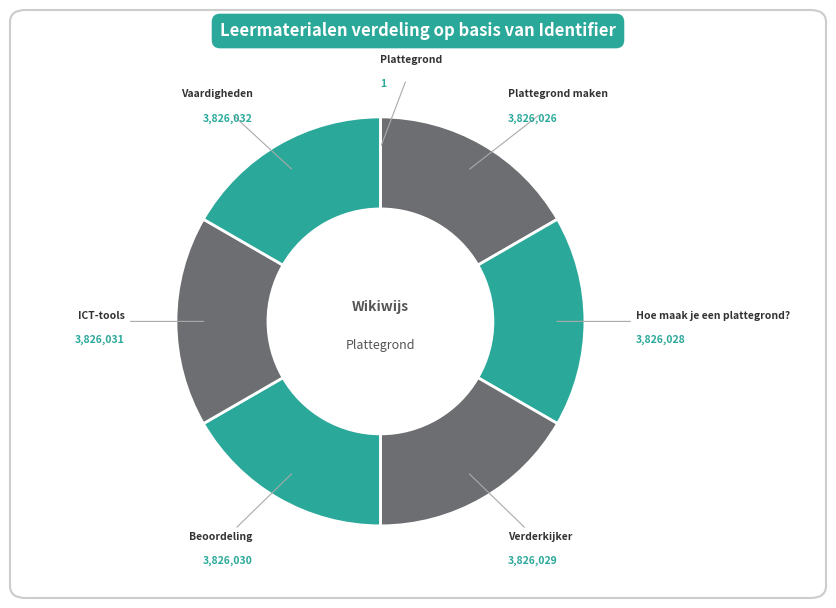

Rank the categories by value from highest to lowest.

Vaardigheden, ICT-tools, Beoordeling, Verderkijker, Hoe maak je een plattegrond?, Plattegrond maken, Plattegrond